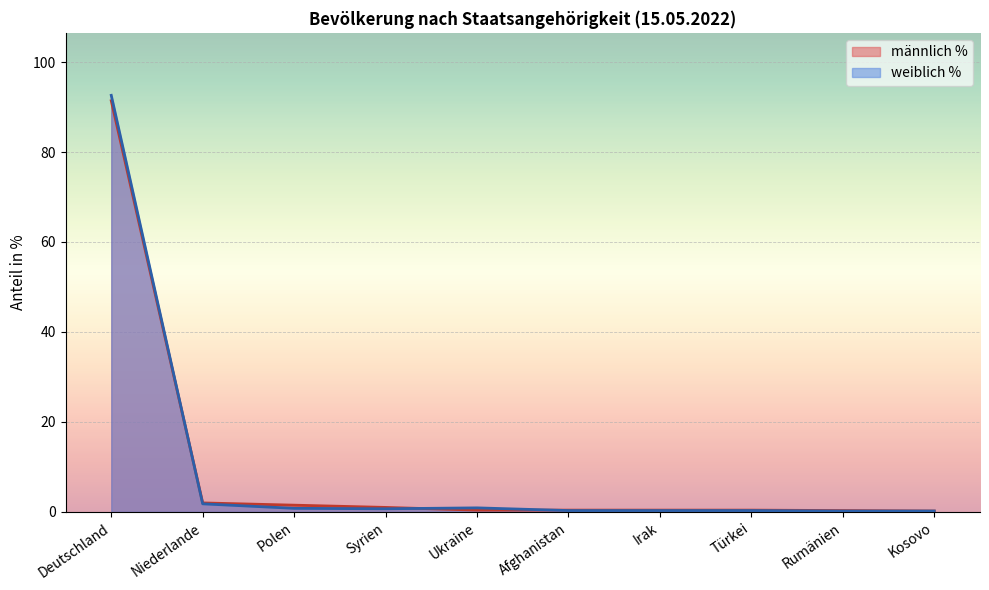

Which category has the lowest value across all series?

Kosovo